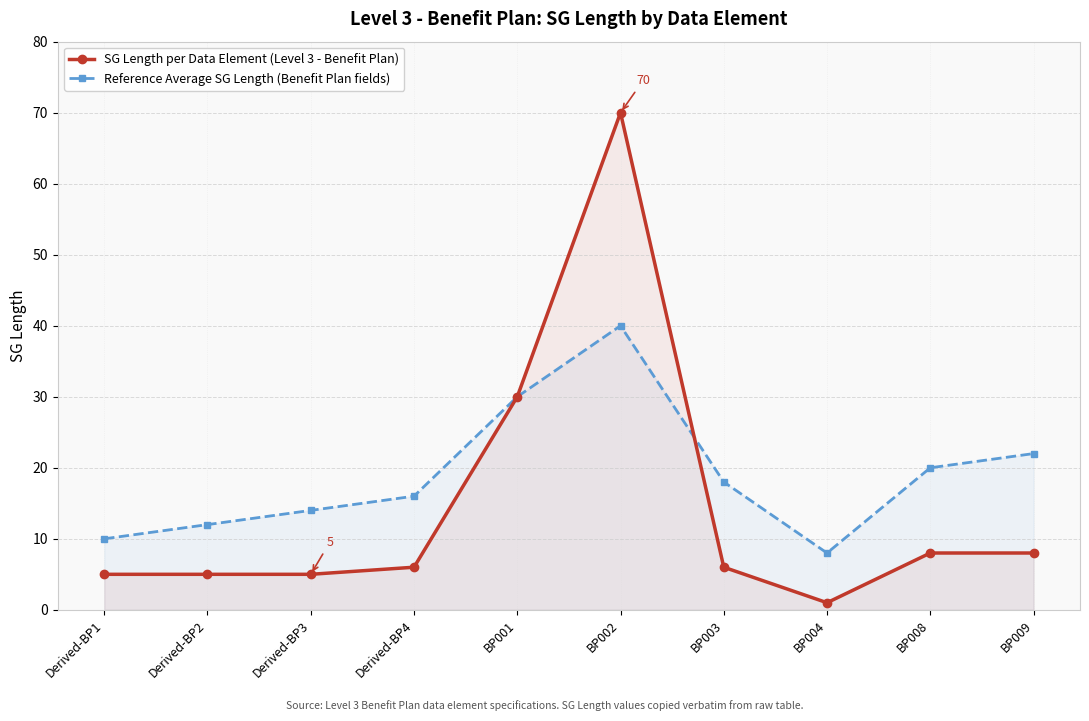

Reading left to right, extract all data points from this chart.

SG Length per Data Element (Level 3 - Benefit Plan): Derived-BP1=5	Derived-BP2=5	Derived-BP3=5	Derived-BP4=6	BP001=30	BP002=70	BP003=6	BP004=1	BP008=8	BP009=8
Reference Average SG Length (Benefit Plan fields): Derived-BP1=10	Derived-BP2=12	Derived-BP3=14	Derived-BP4=16	BP001=30	BP002=40	BP003=18	BP004=8	BP008=20	BP009=22